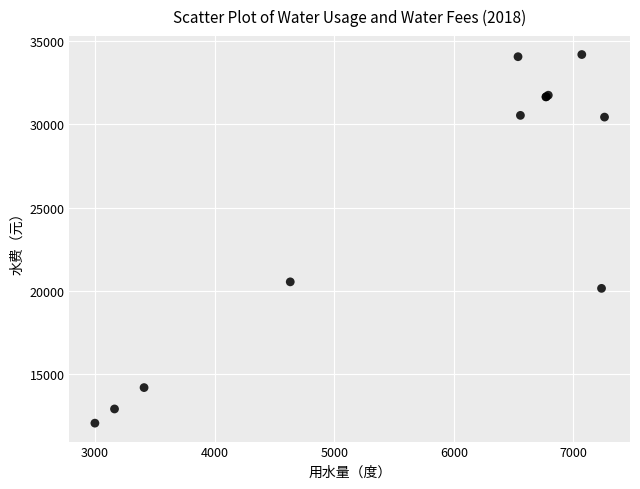

What Y value in the scatter plot is closest to 23121?

20536.6